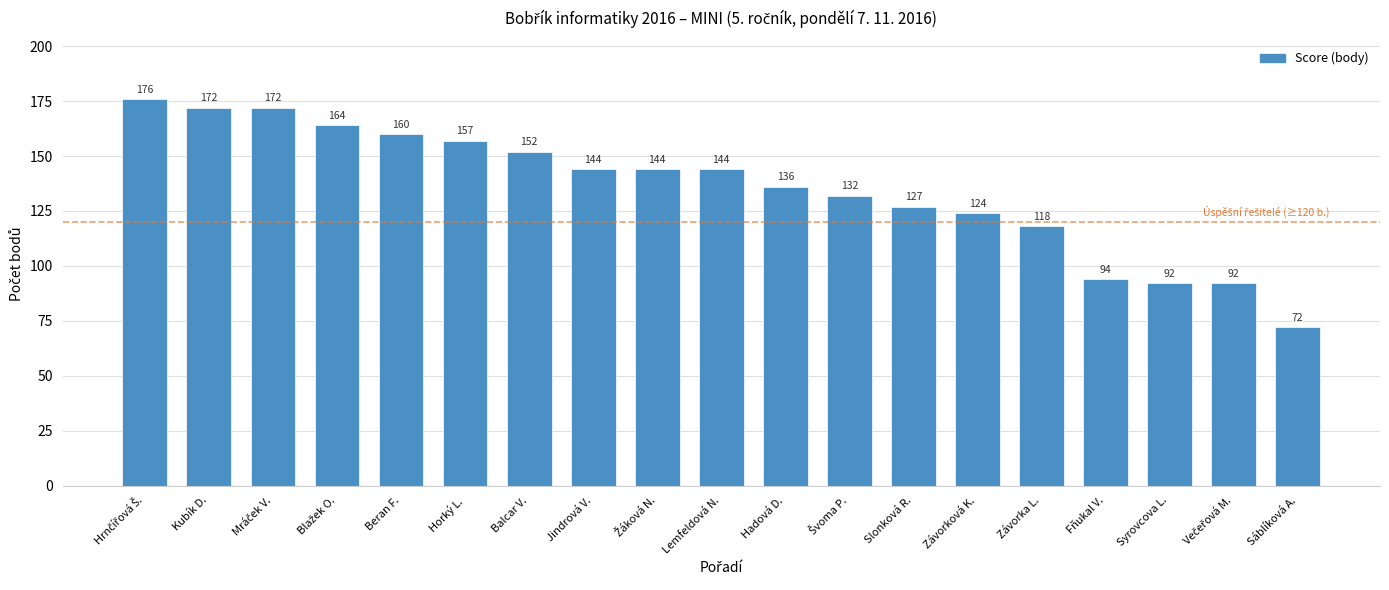

Are the bars grouped side by side (vs. stacked)?

No